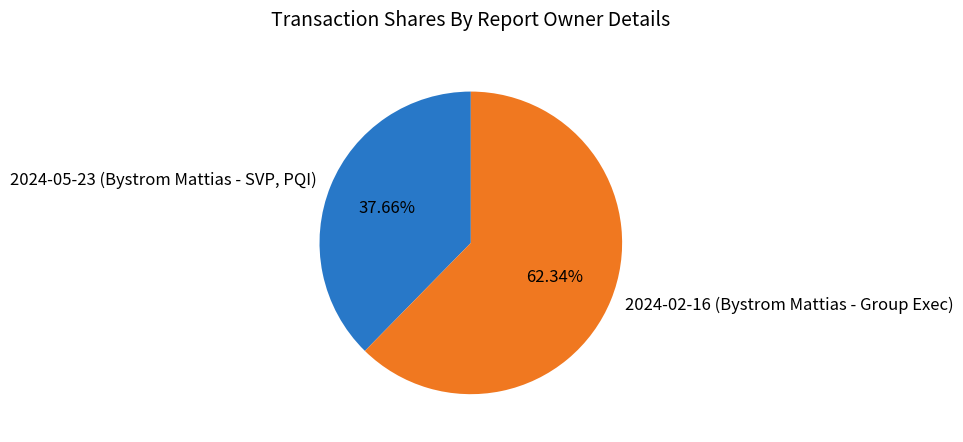

Which category has the biggest portion of the pie?

2024-02-16 (Bystrom Mattias - Group Exec)